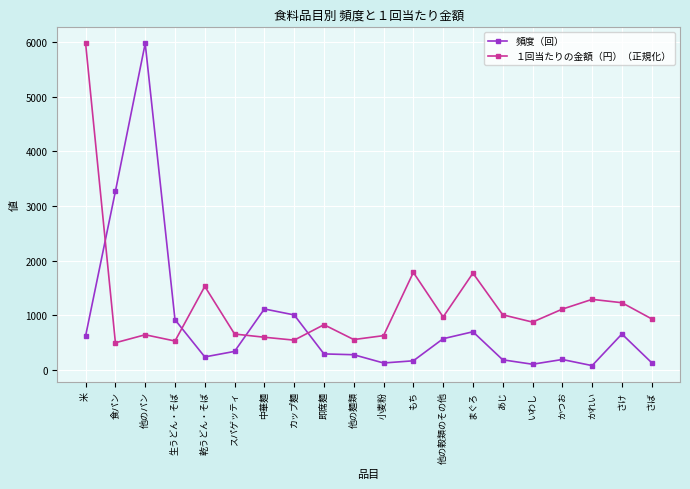

Count the number of data series in this chart.

2